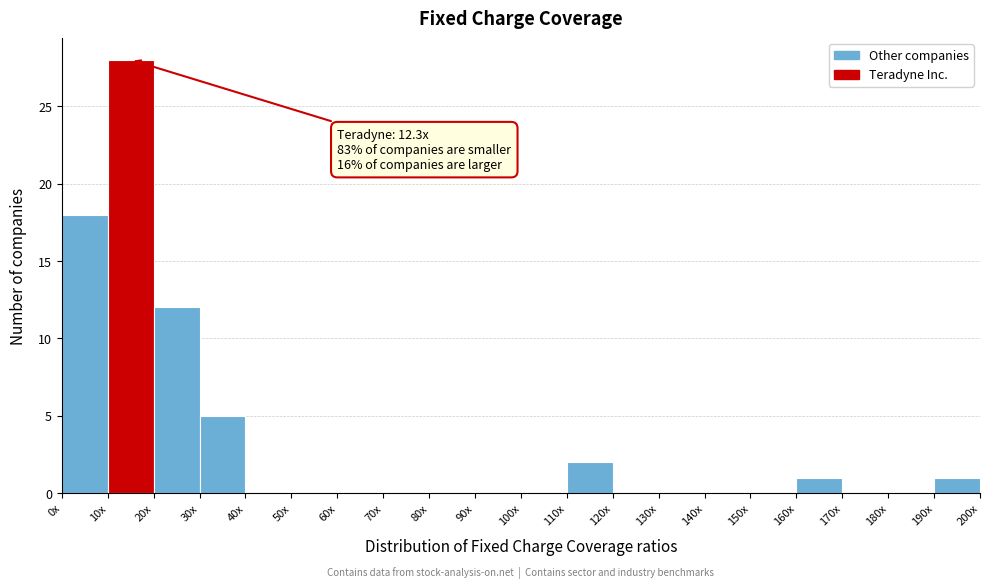

Reading left to right, what are all the values shown in this chart?

0x=18	10x=28	20x=12	30x=5	40x=0	50x=0	60x=0	70x=0	80x=0	90x=0	100x=0	110x=2	120x=0	130x=0	140x=0	150x=0	160x=1	170x=0	180x=0	190x=1